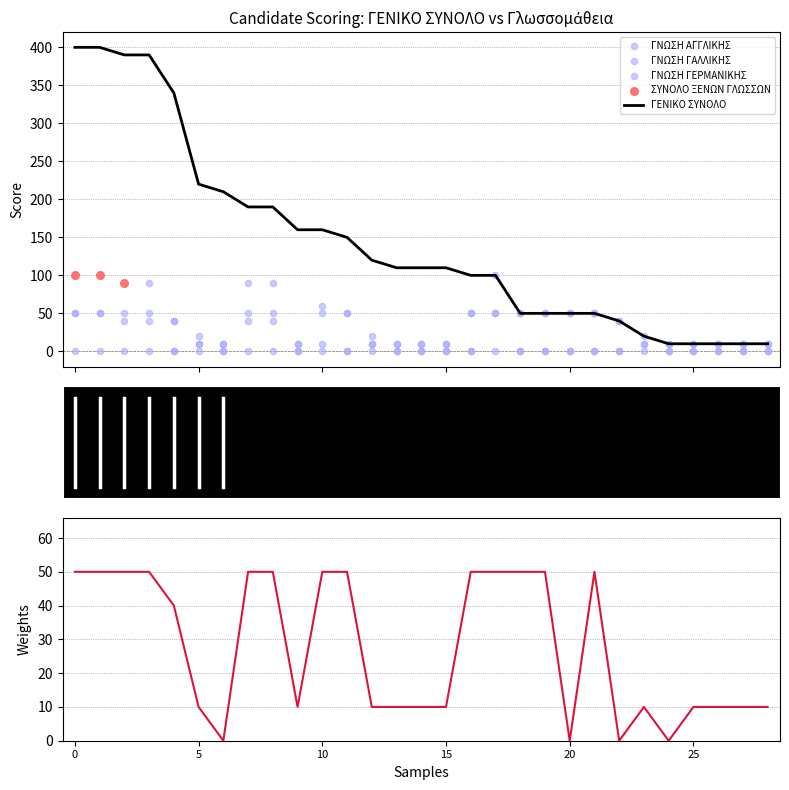

What is the highest value of the ΓΕΝΙΚΟ ΣΥΝΟΛΟ series?

400